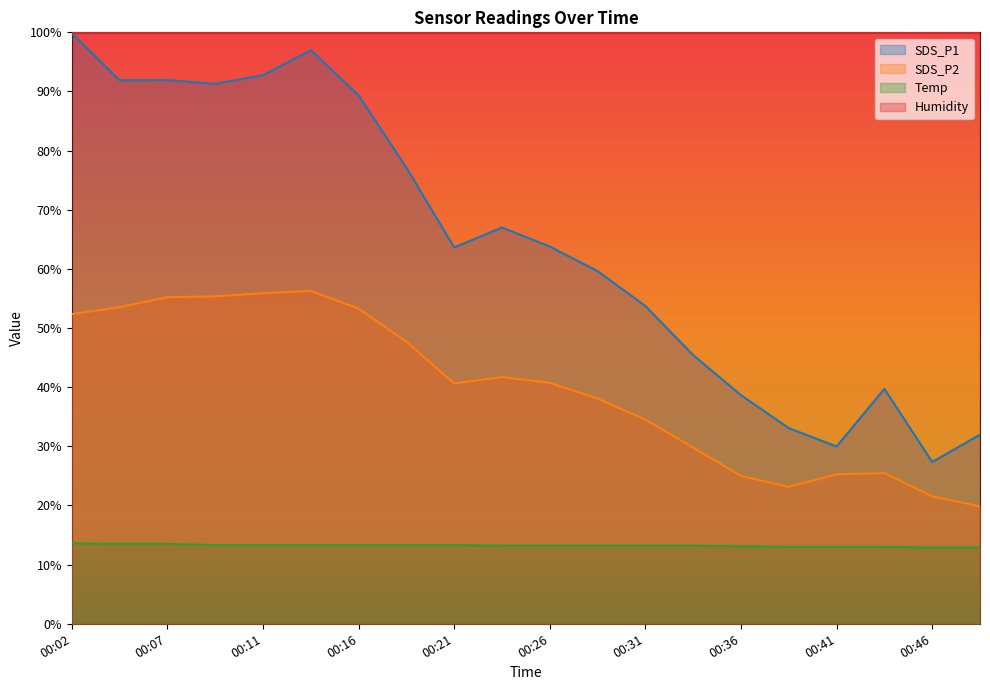

List the series in order of their overall mean, lowest first.

Temp, SDS_P2, SDS_P1, Humidity